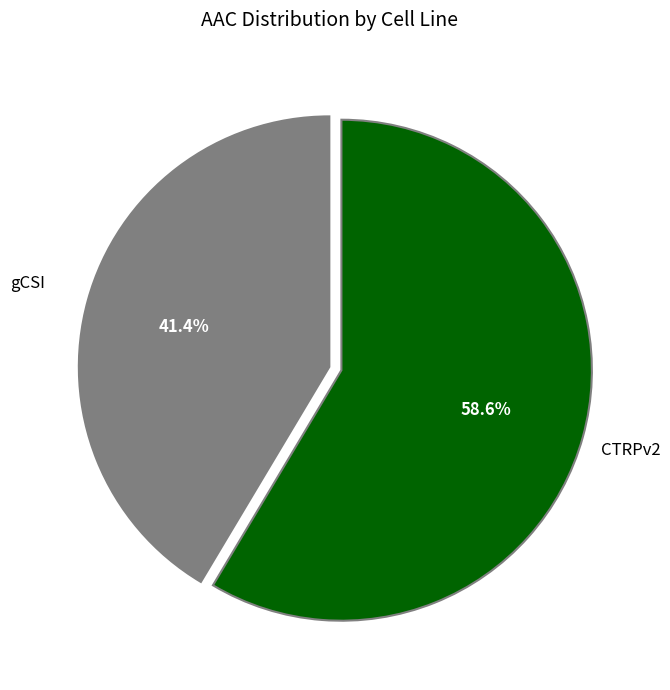

Is there any slice that represents more than half of the pie?

Yes